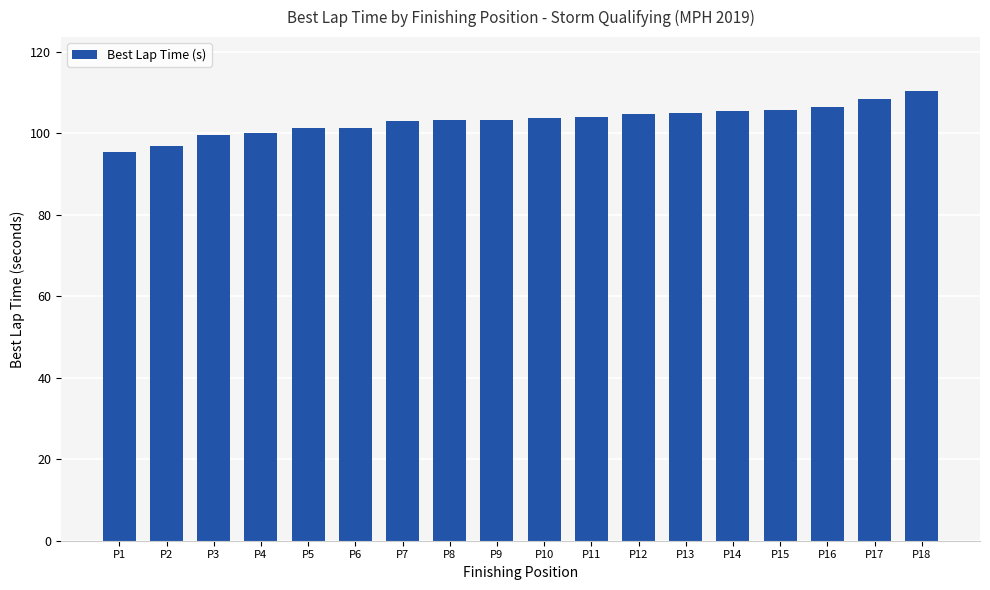

Does the chart contain any negative values?

No